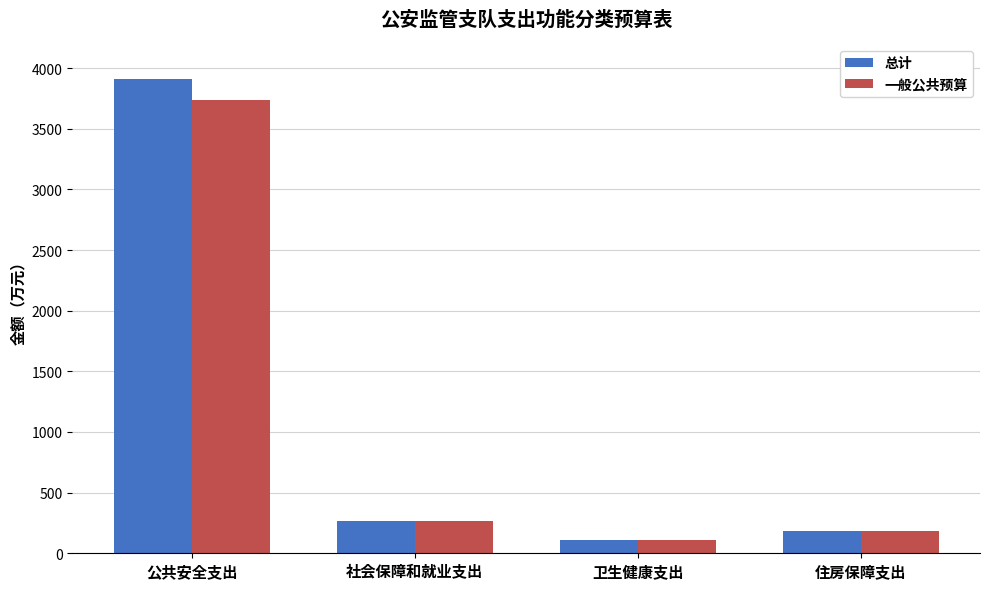

Is the value of 总计 at 卫生健康支出 greater than the value of 一般公共预算 at 社会保障和就业支出?

No